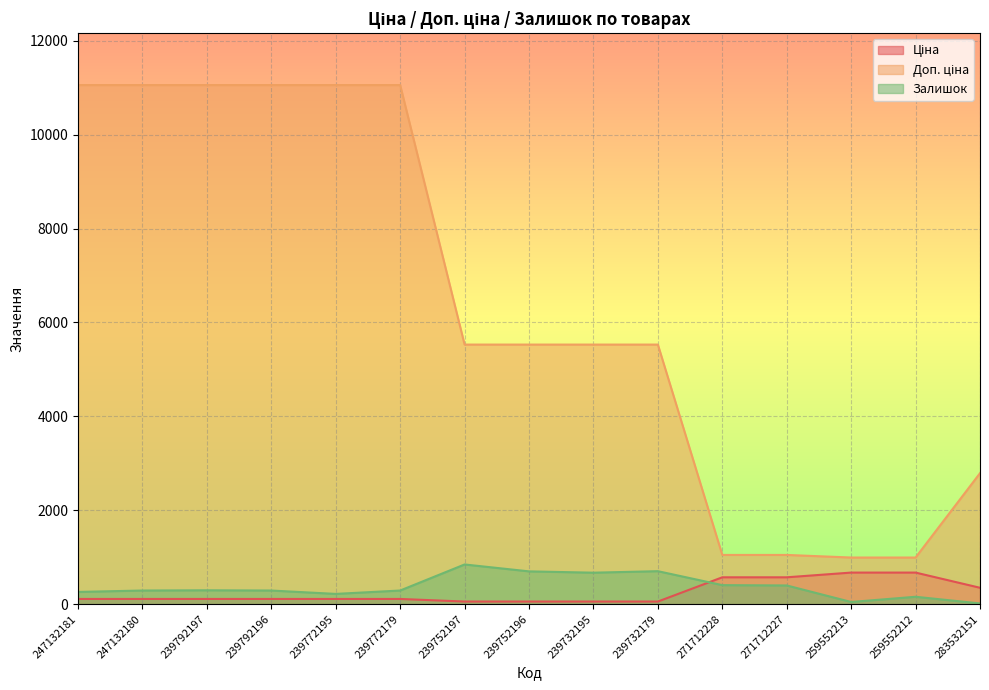

Is it true that Доп. ціна equals 1415.0 at 259552213?

False